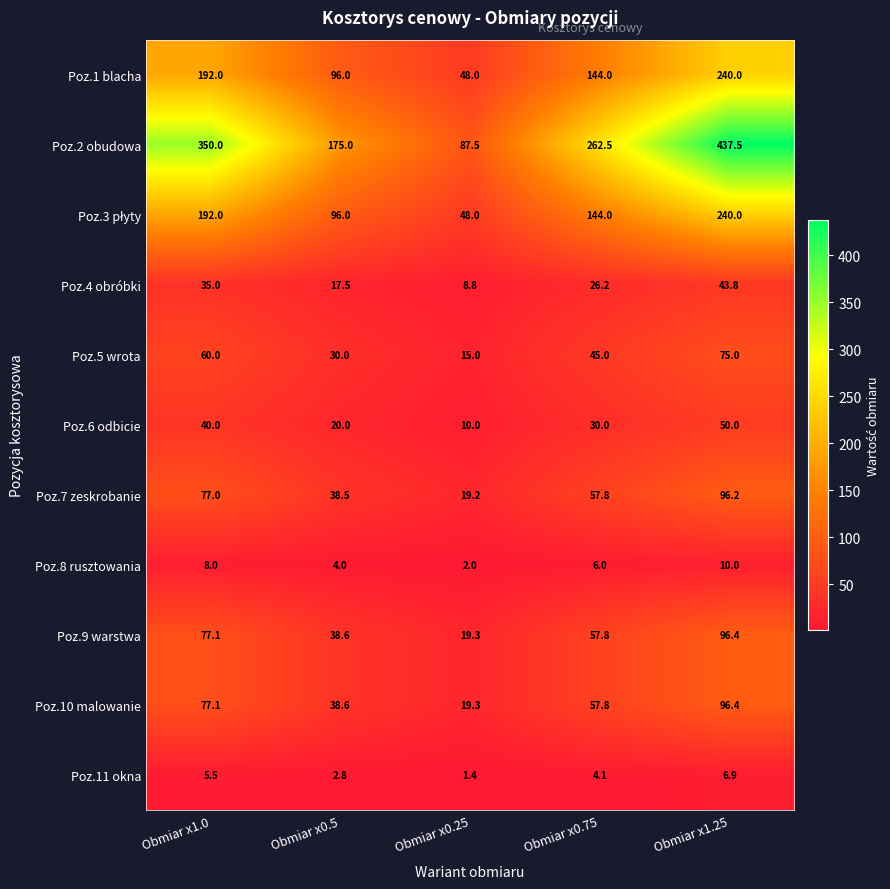

What is the total value across all series at Obmiar x1.25?

1392.2